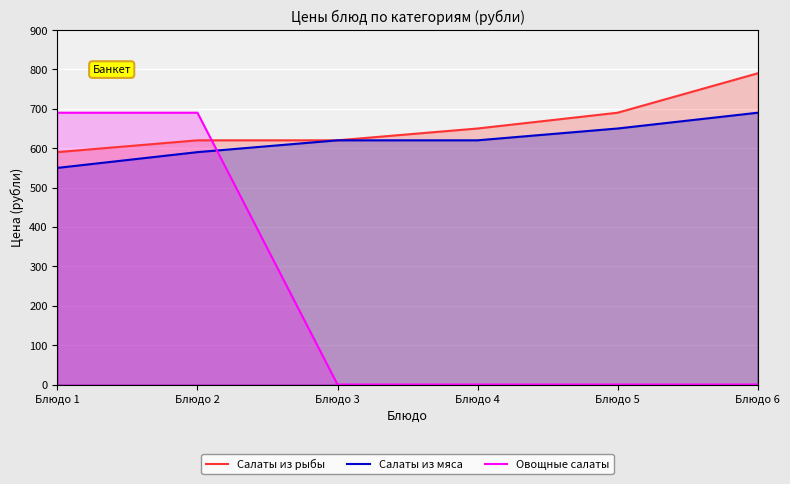

What is the difference between the maximum and second lowest values in the Салаты из мяса series?

100